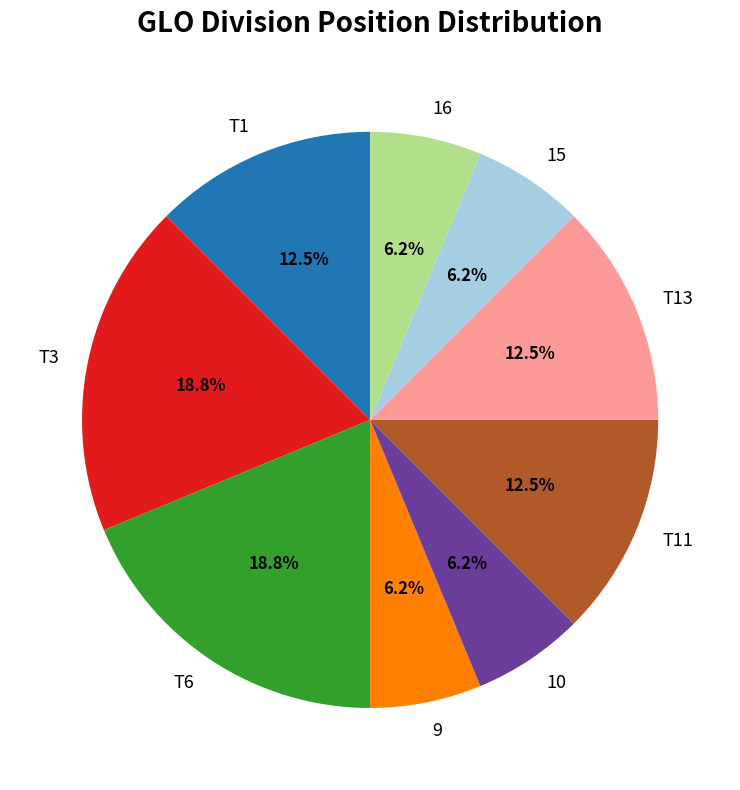

Does T11 represent more than half of the total?

No